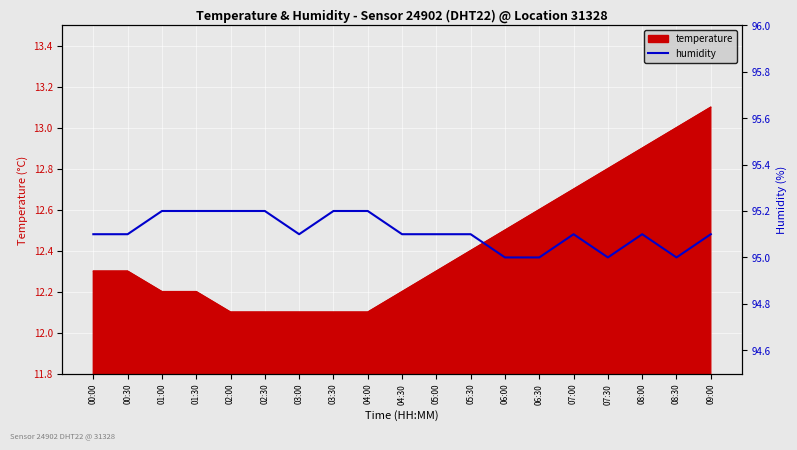

Read the value at 04:30.

95.1